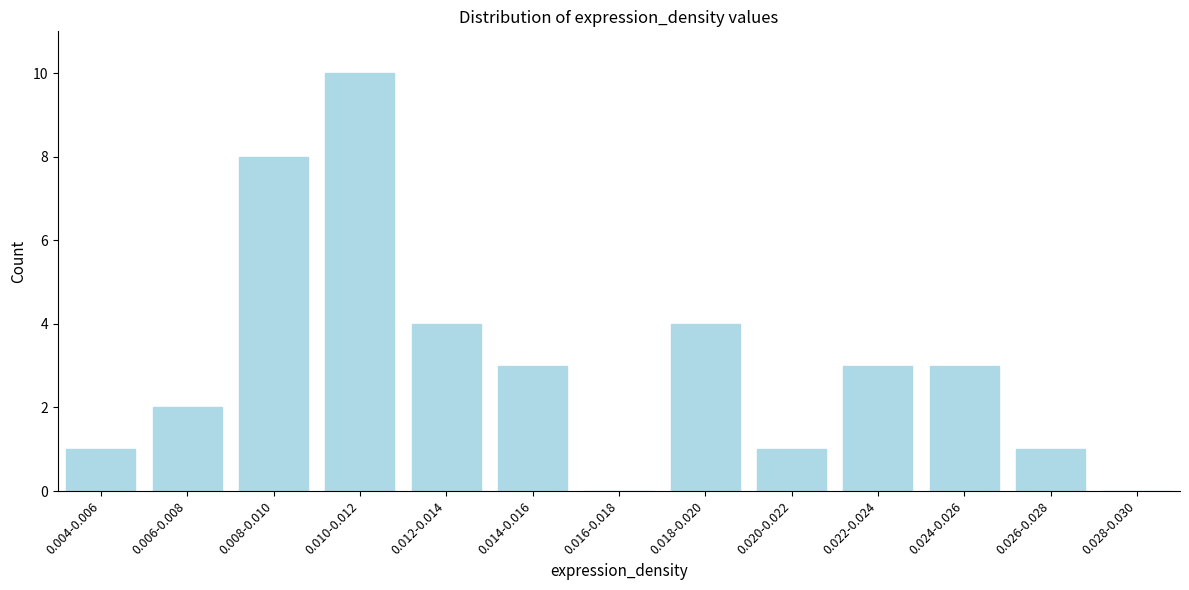

Reading right to left, what are all the values shown in this chart?

0.028-0.030=0	0.026-0.028=1	0.024-0.026=3	0.022-0.024=3	0.020-0.022=1	0.018-0.020=4	0.016-0.018=0	0.014-0.016=3	0.012-0.014=4	0.010-0.012=10	0.008-0.010=8	0.006-0.008=2	0.004-0.006=1